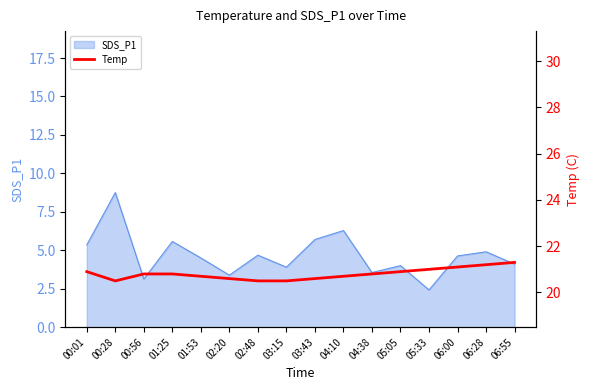

Reading left to right, list all the values displayed in this chart.

20.9	20.5	20.8	20.8	20.7	20.6	20.5	20.5	20.6	20.7	20.8	20.9	21.0	21.1	21.2	21.3